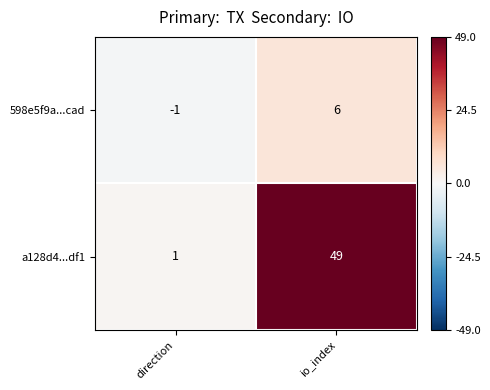

At direction, list the series in order from smallest to largest.

598e5f9a...cad, a128d4...df1